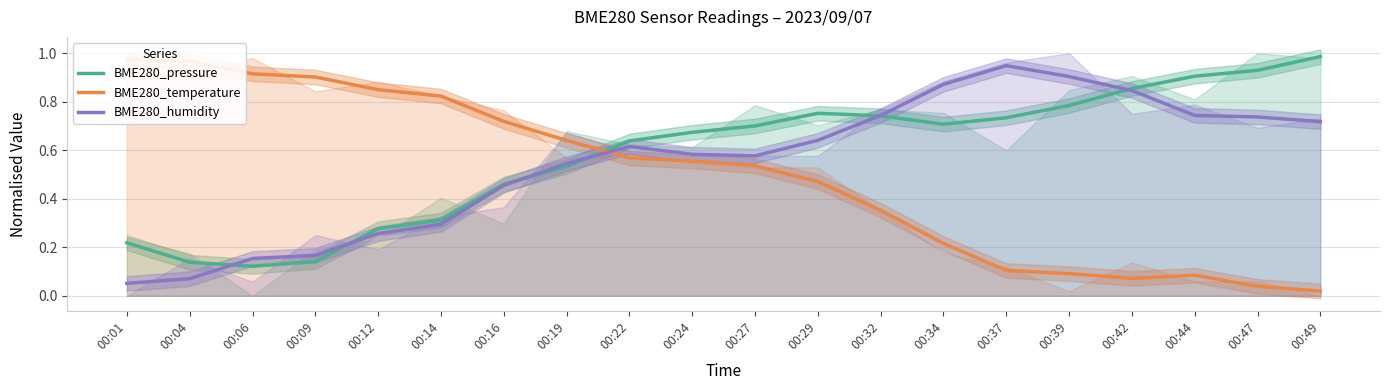

At which label is BME280_humidity closest to 0?

00:01